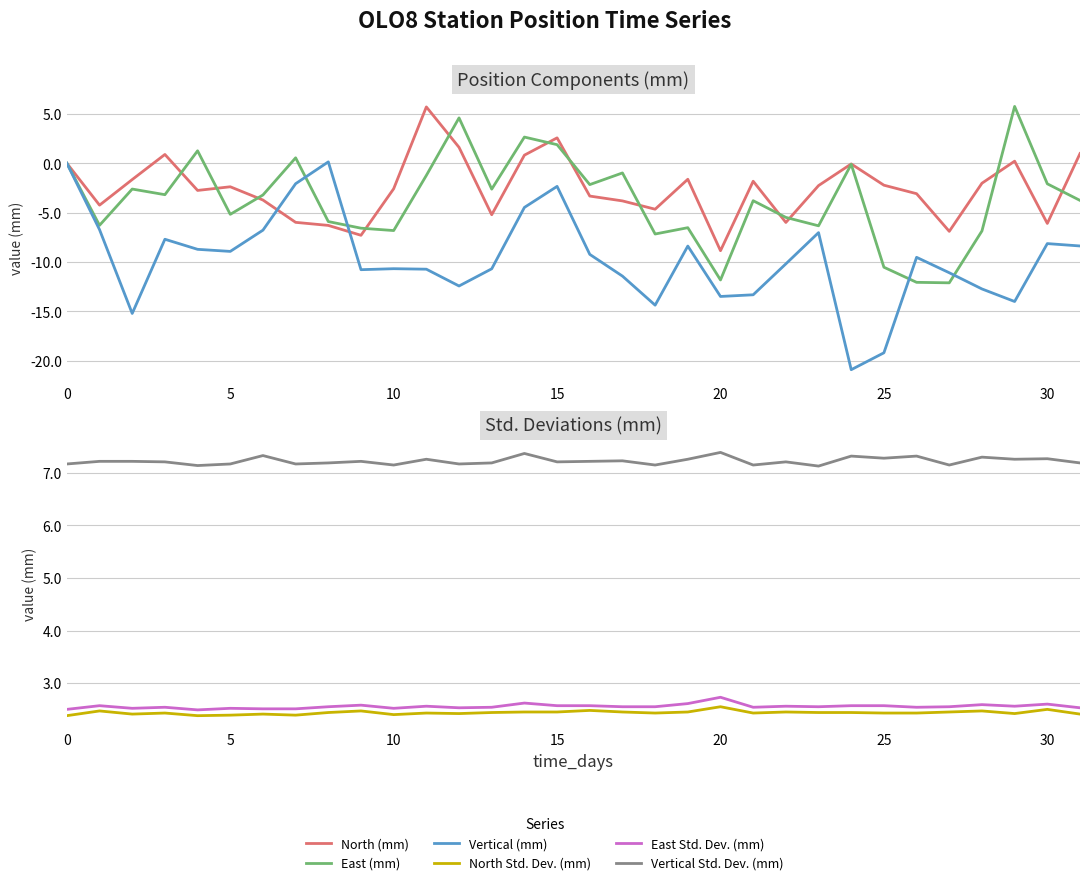

What is the total value across all series at 18?

-14.0